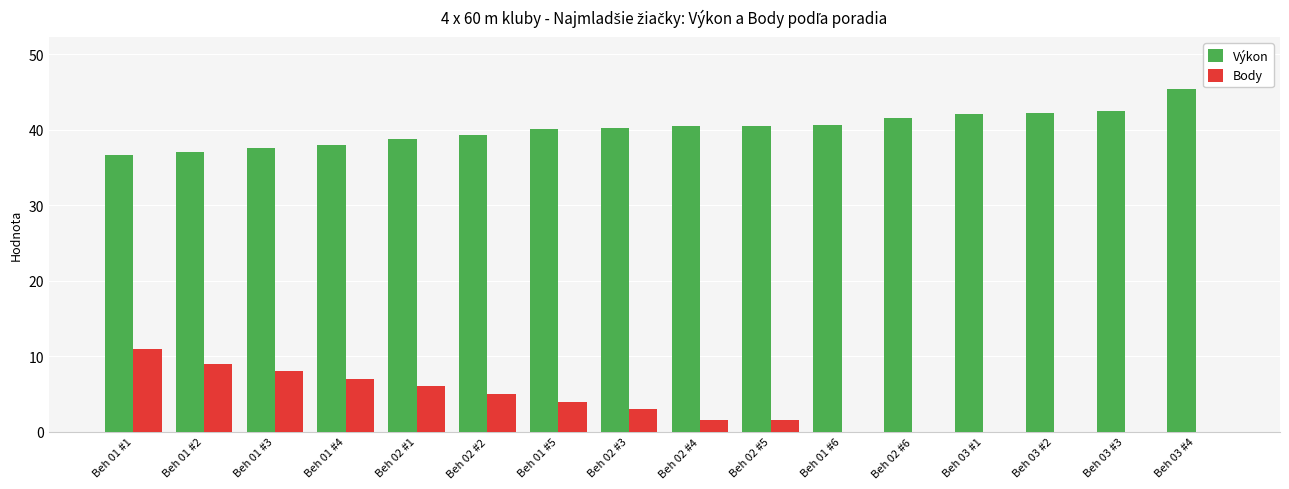

What is the maximum value for Výkon?

45.4